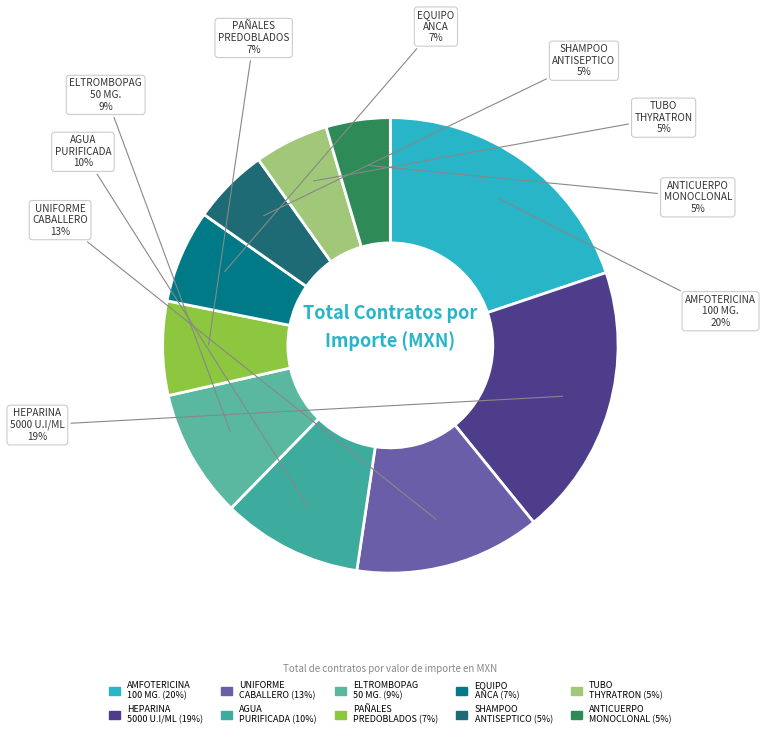

Is AGUA PURIFICADA the majority of the pie?

No